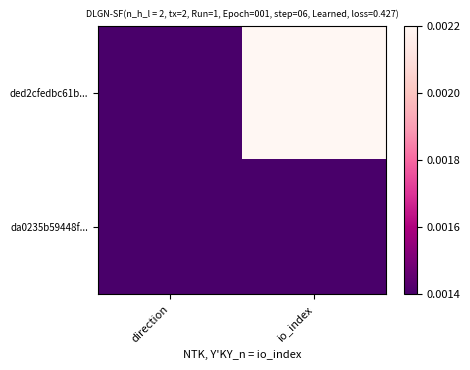

Reading right to left, what are all the values shown in this chart?

ded2cfedbc61b...: io_index=0.0	direction=0.0
da0235b59448f...: io_index=0.0	direction=0.0